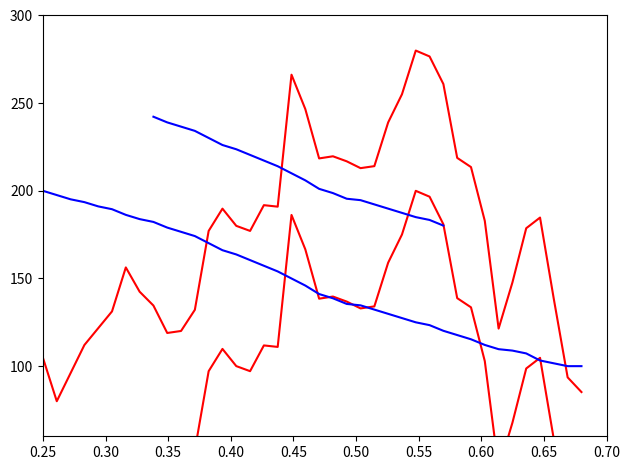

At how many categories does at least one series exceed 165?

35